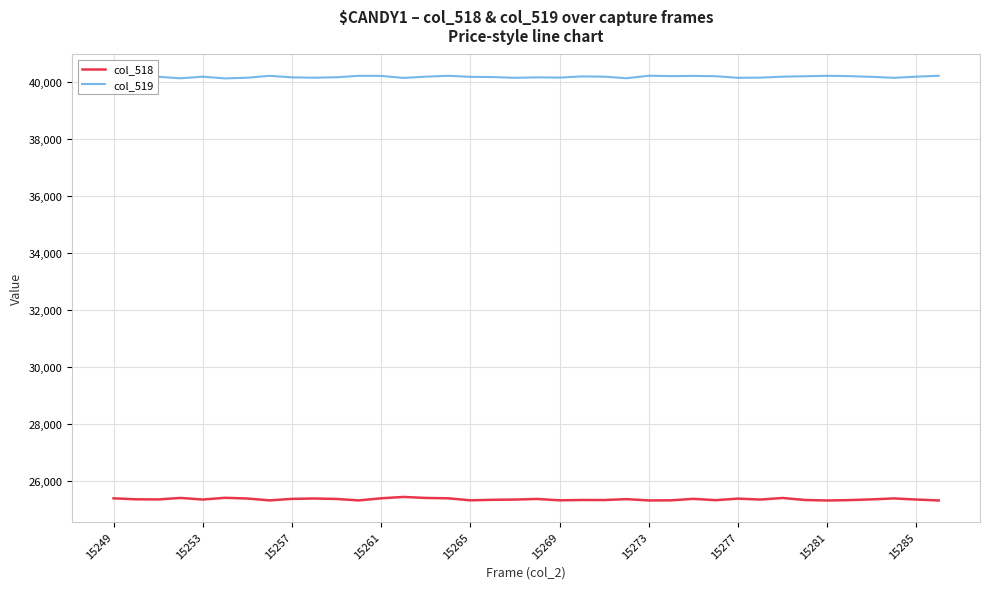

Does the chart display data point markers on the line(s)?

No